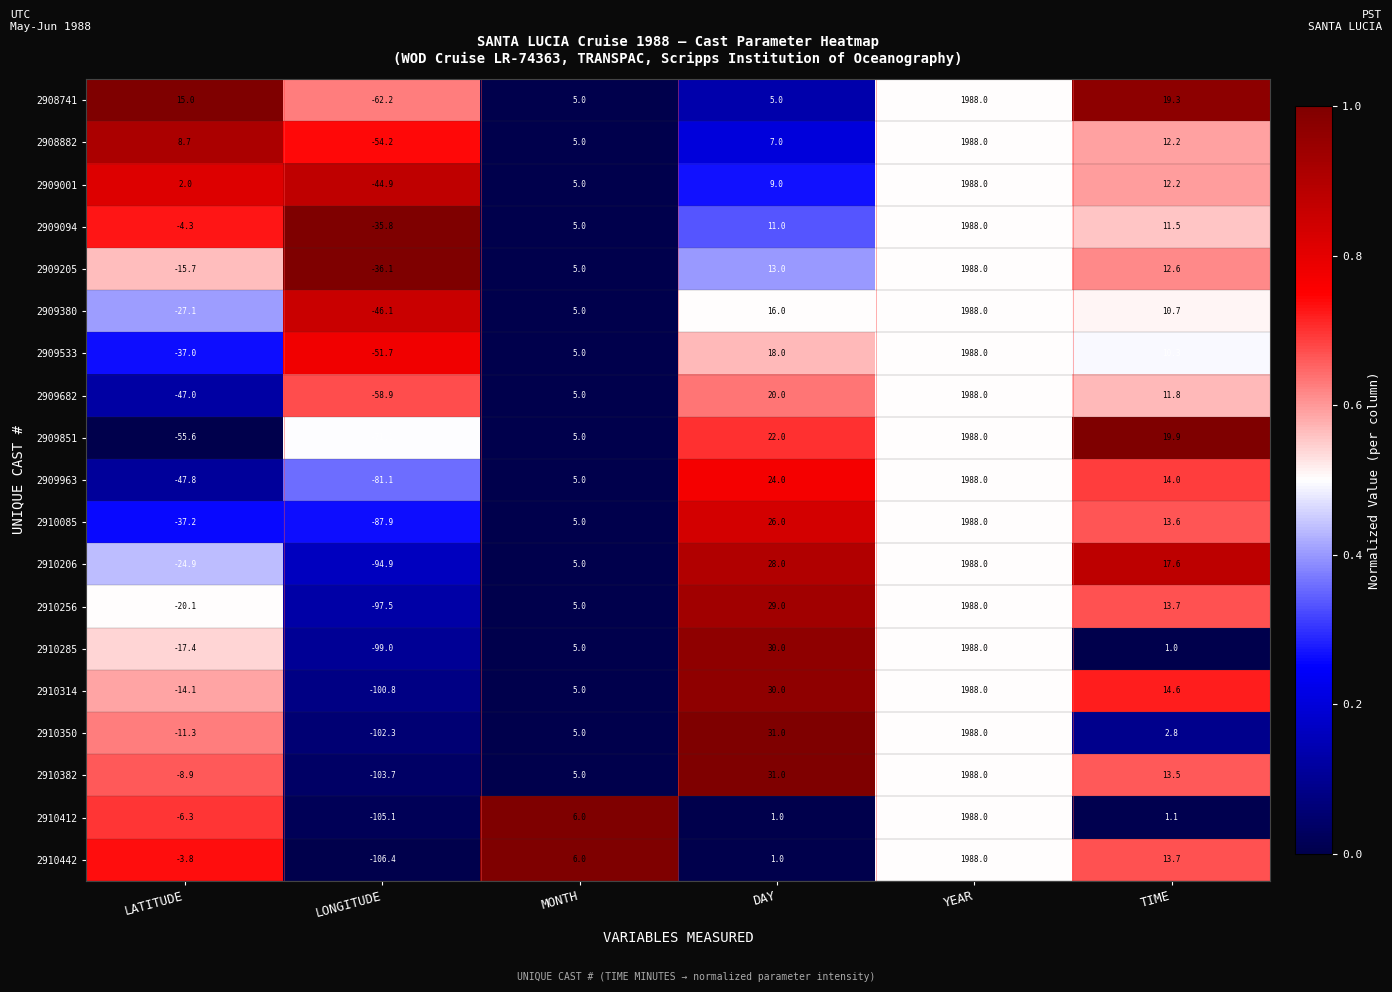

At LONGITUDE, list the series in order from largest to smallest.

2909094, 2909205, 2909001, 2909380, 2909533, 2908882, 2909682, 2908741, 2909851, 2909963, 2910085, 2910206, 2910256, 2910285, 2910314, 2910350, 2910382, 2910412, 2910442